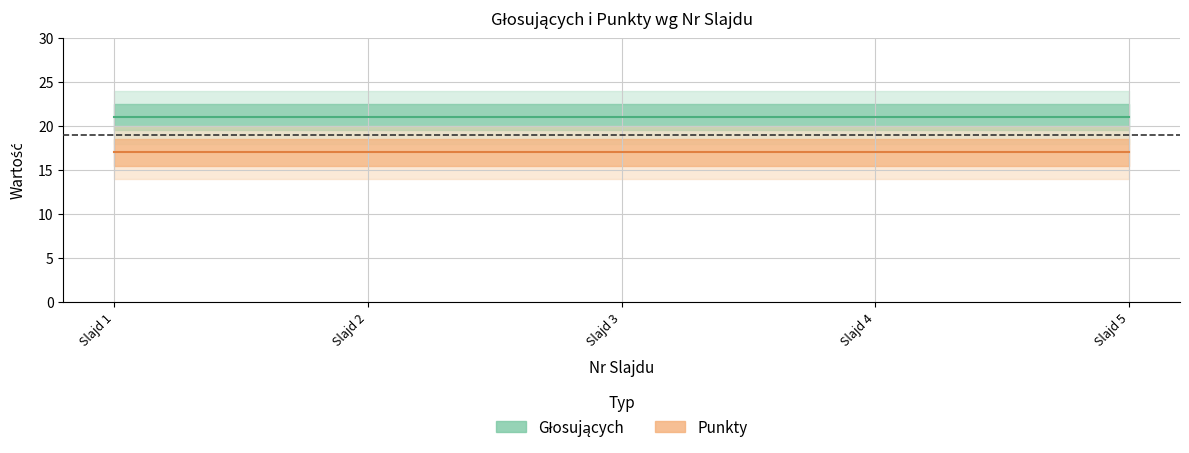

Rank the series by their average value, from highest to lowest.

Głosujących, Punkty